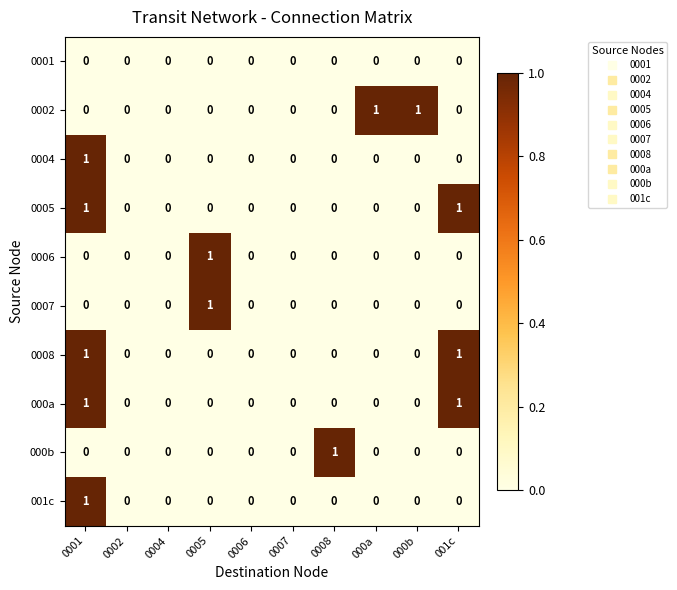

Count the 0002 values in the range 0 to 1.

10